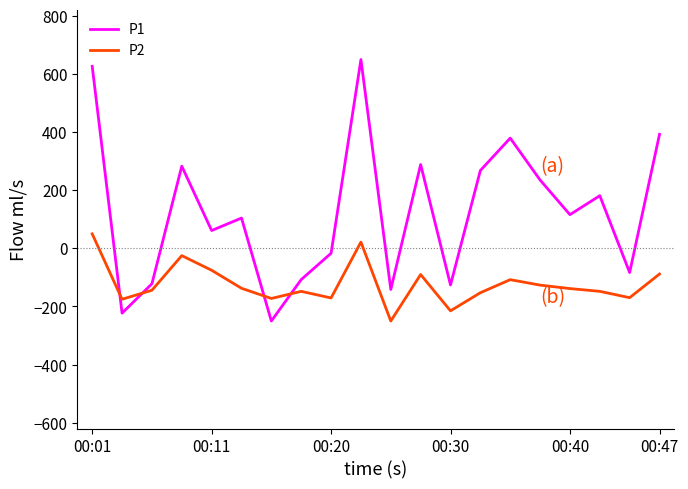

What is the greatest value displayed?

650.0